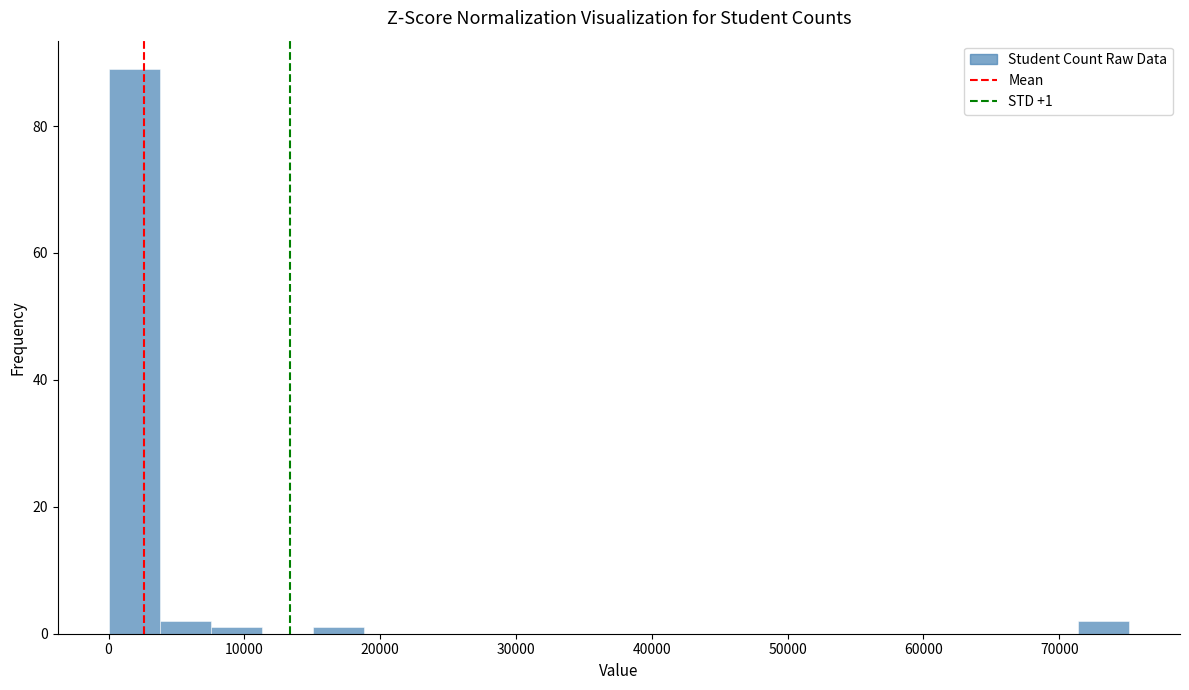

Around what value on the x-axis is the tallest bar? Give the approximate position of its centre, as read against the axis.

2000